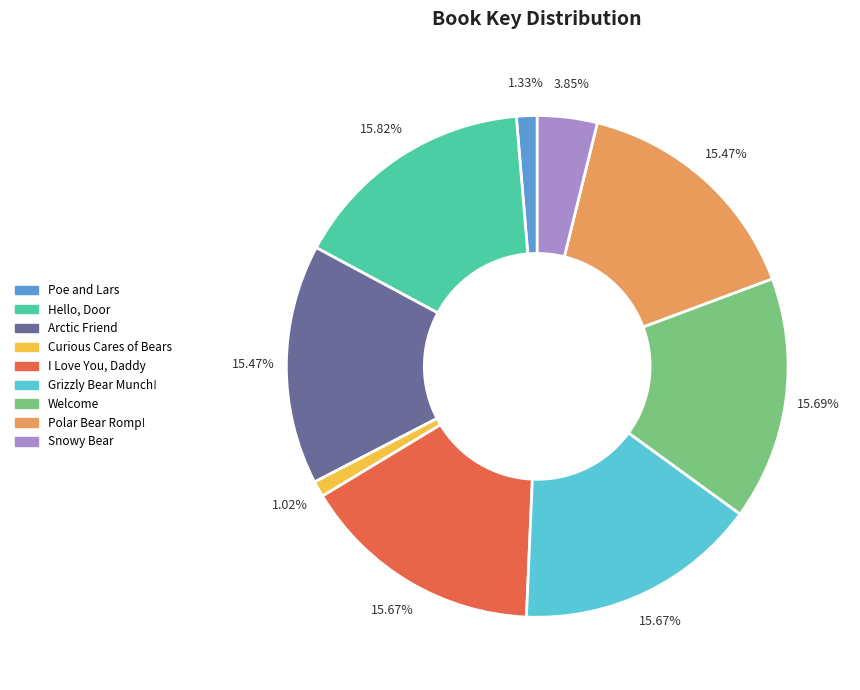

Approximately how many times larger is the value at Hello, Door compared to Curious Cares of Bears?

15.5